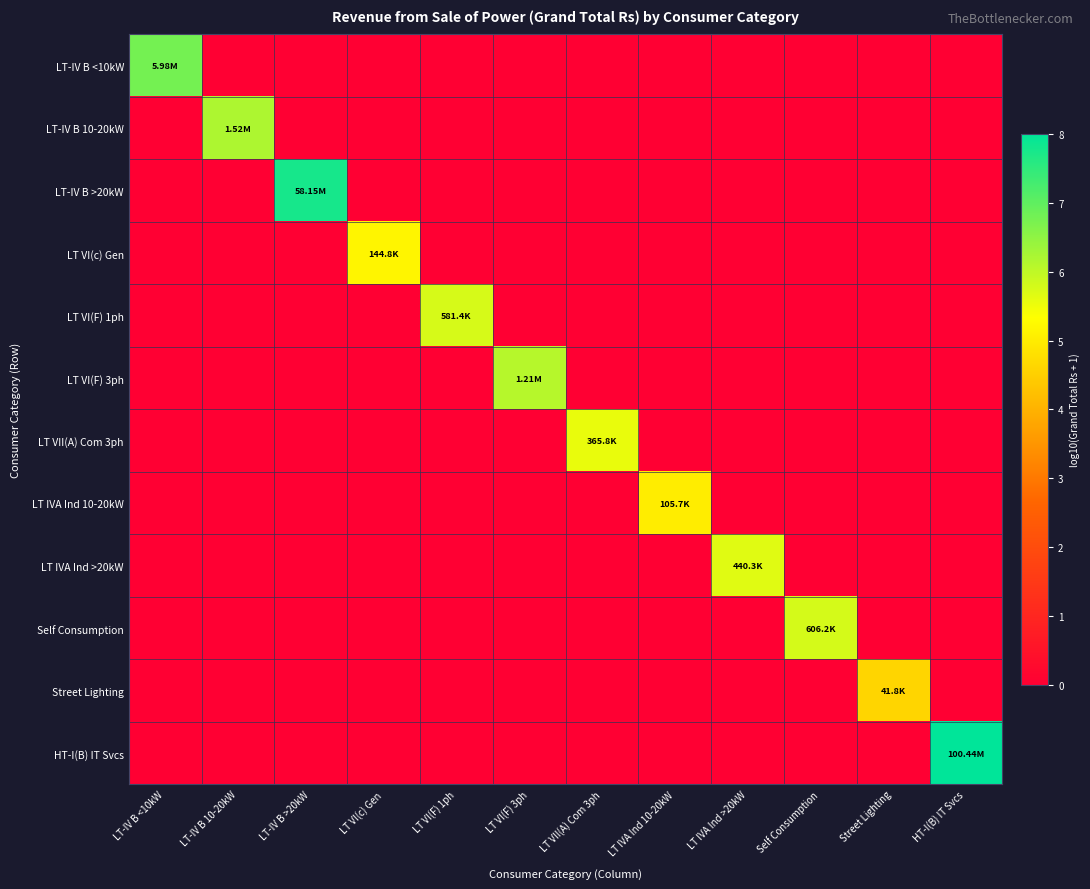

Which has a higher value, LT-IV B 10-20kW or LT VII(A) Com 3ph?

LT-IV B 10-20kW